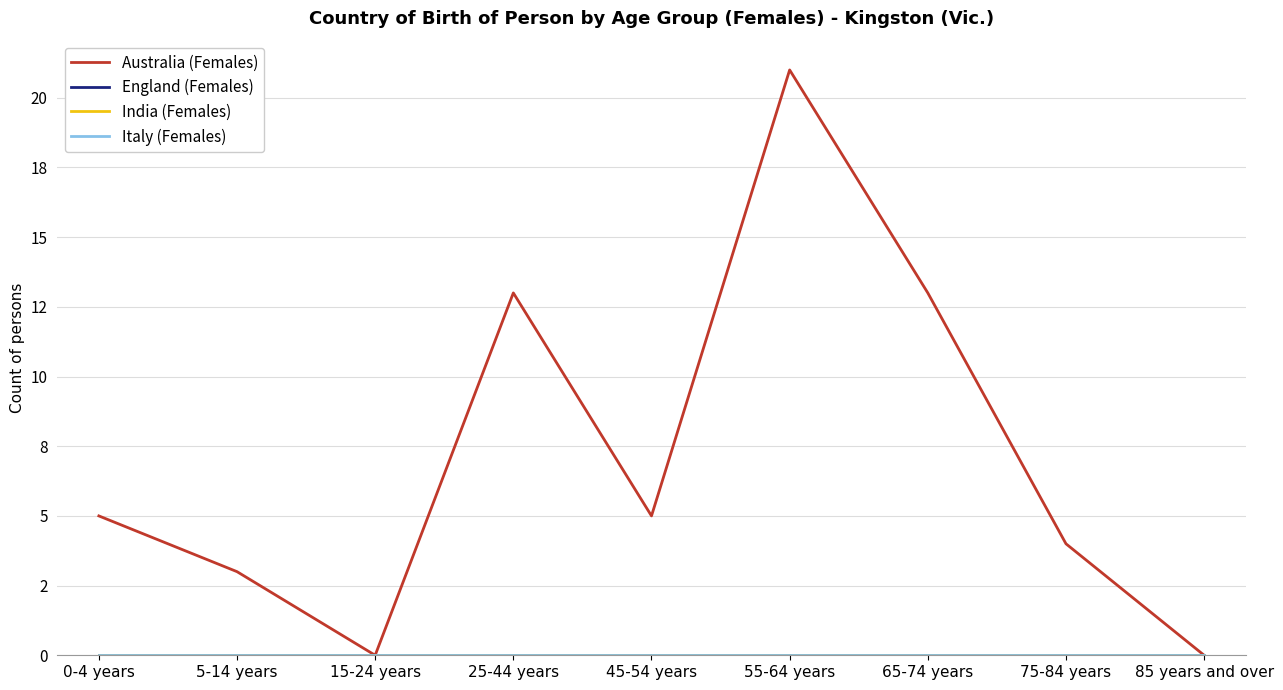

Does the chart have visible grid lines?

Yes